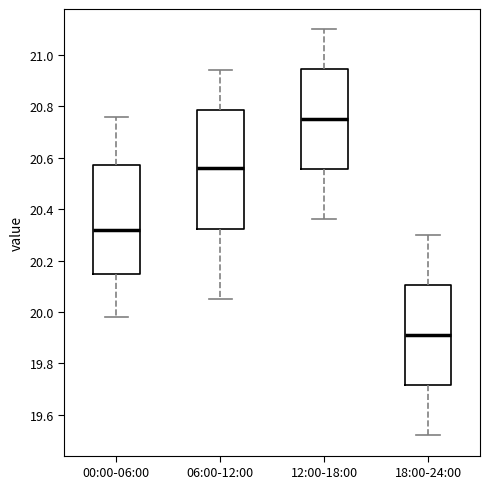

Reading left to right, read every box against the y-axis: the position of its median line, the range the box covers, and the ends of its whiskers. The values are not printed on the chart, so give them approximately, as read against the axis.

00:00-06:00: median 20.32, box 20.14 to 20.58, whiskers 19.98 to 20.76
06:00-12:00: median 20.56, box 20.32 to 20.78, whiskers 20.06 to 20.94
12:00-18:00: median 20.76, box 20.56 to 20.94, whiskers 20.36 to 21.10
18:00-24:00: median 19.92, box 19.72 to 20.10, whiskers 19.52 to 20.30